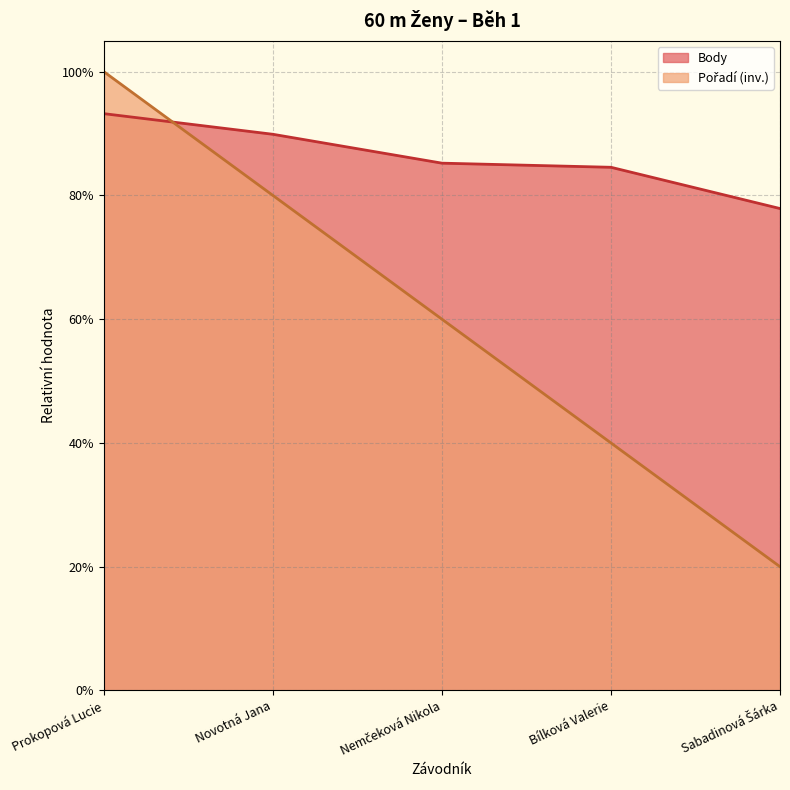

Between Prokopová Lucie and Novotná Jana, which series saw the biggest shift?

Pořadí